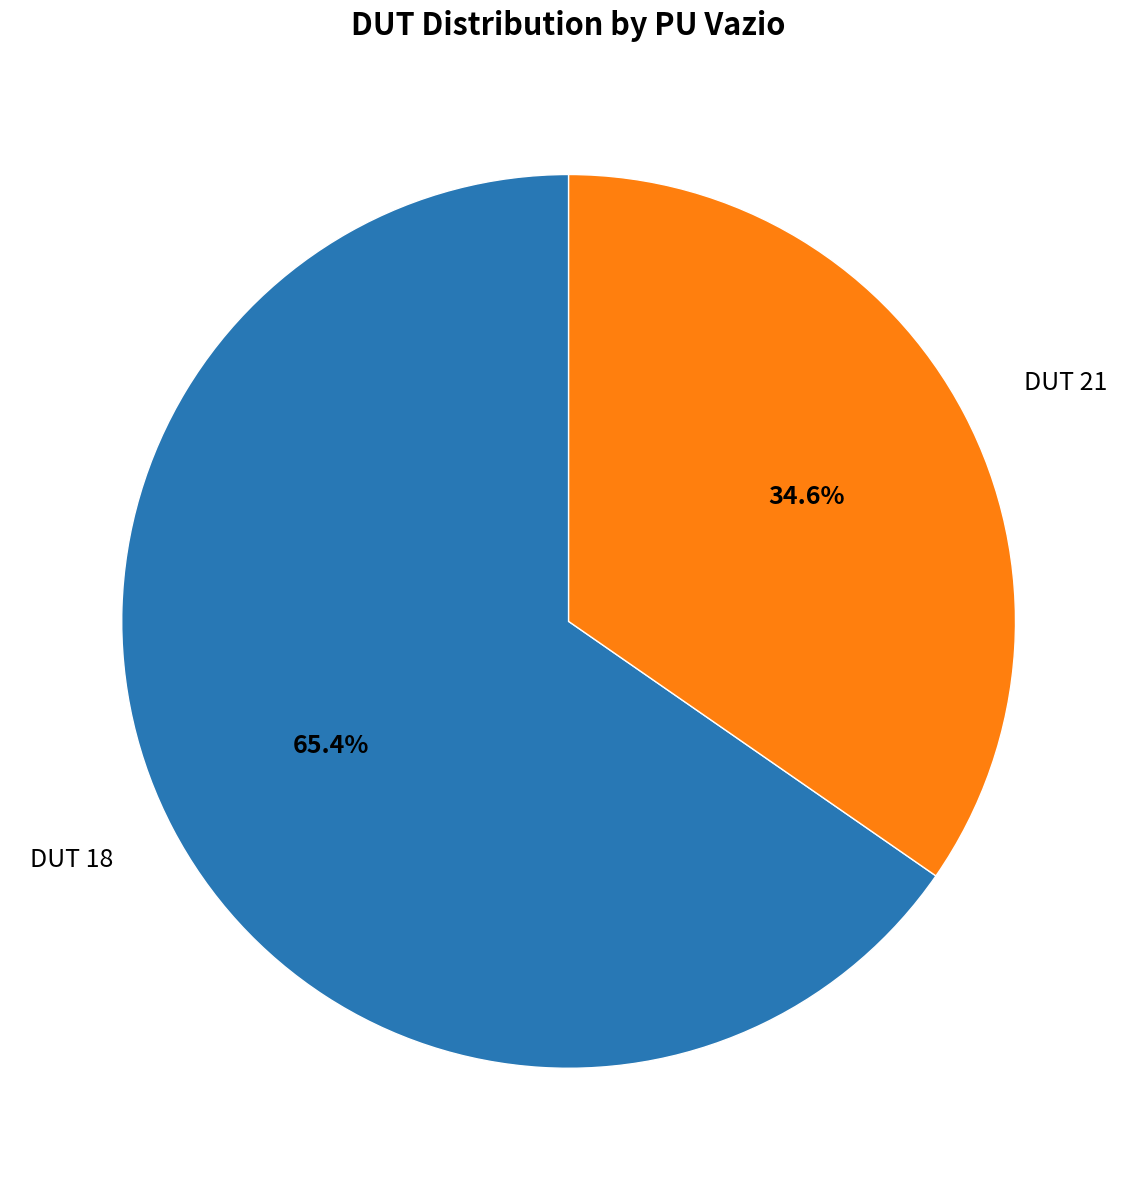

Which slice is the largest?

DUT 18